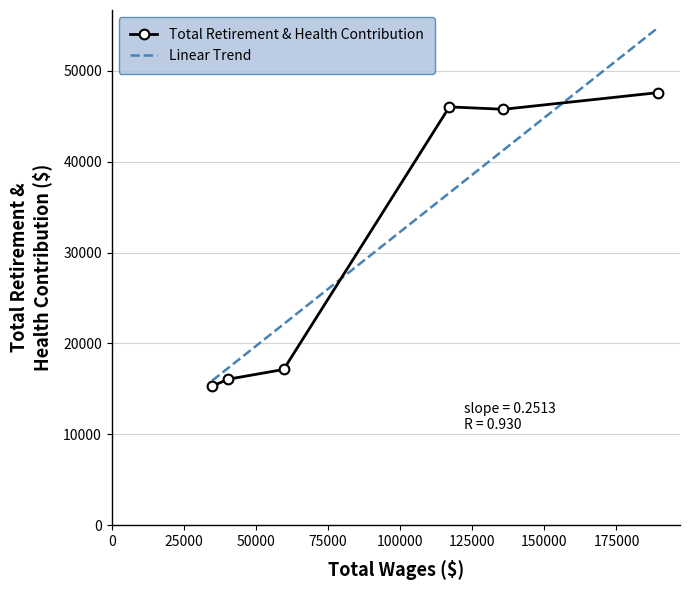

What is the value of the 3rd point from the left?

17133